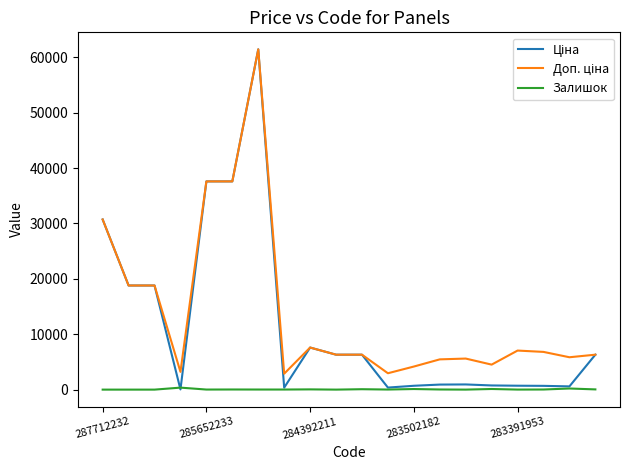

How many lines are shown in the chart?

3